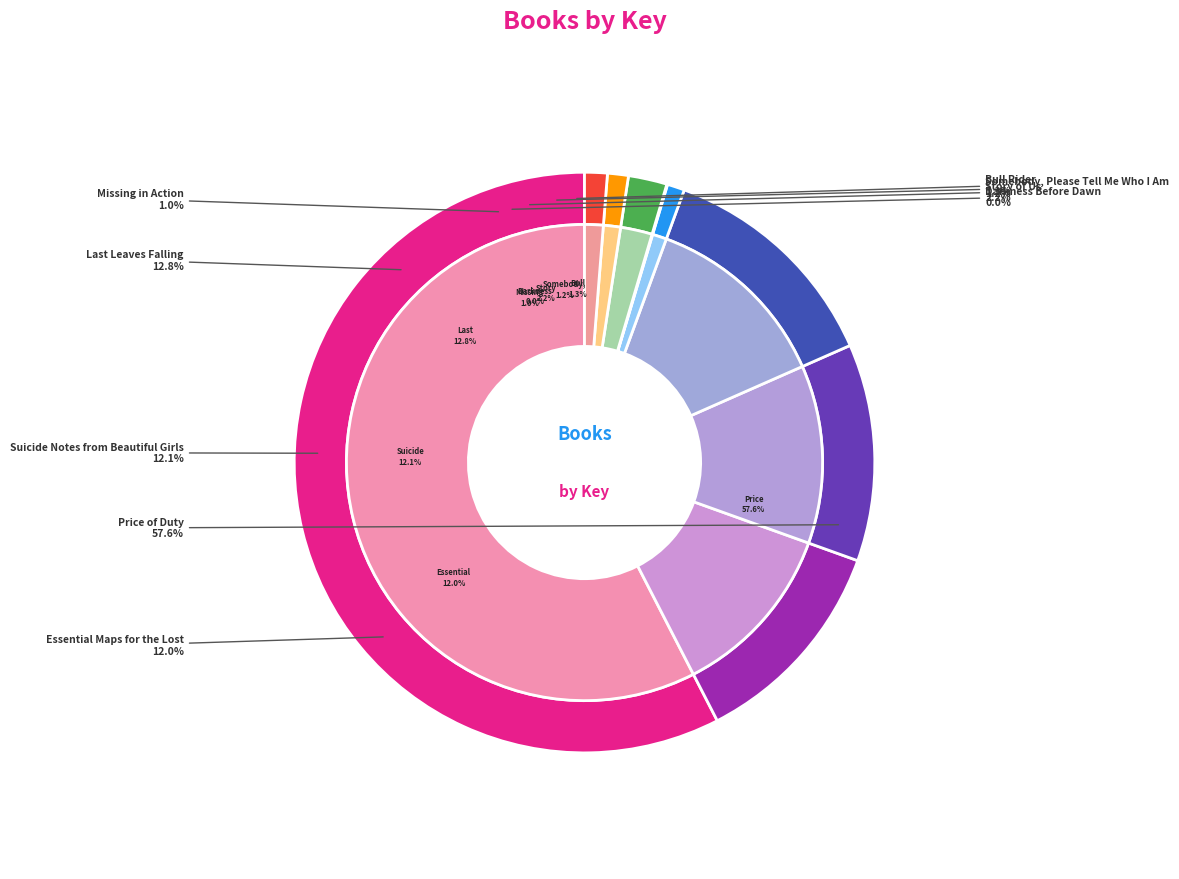

What is the ratio of the value at Essential Maps for the Lost to the value at Darkness Before Dawn?

288.7